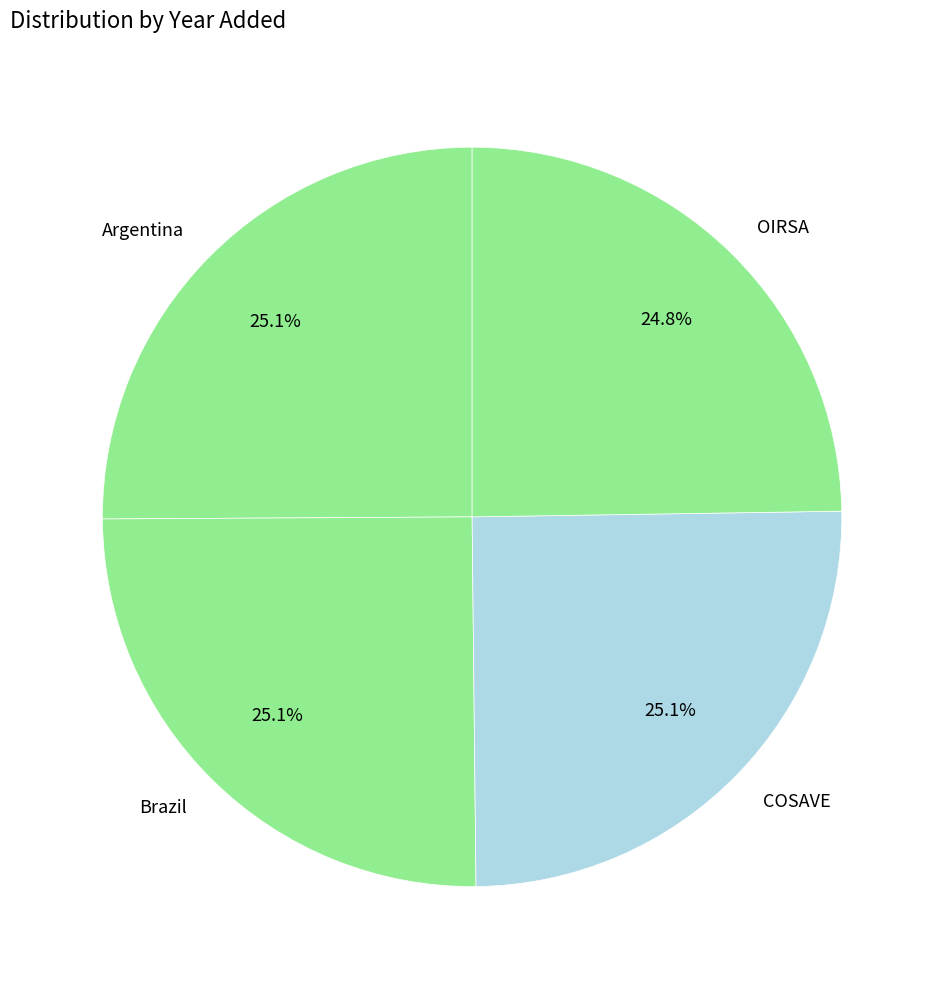

How many segments does this pie chart have?

4